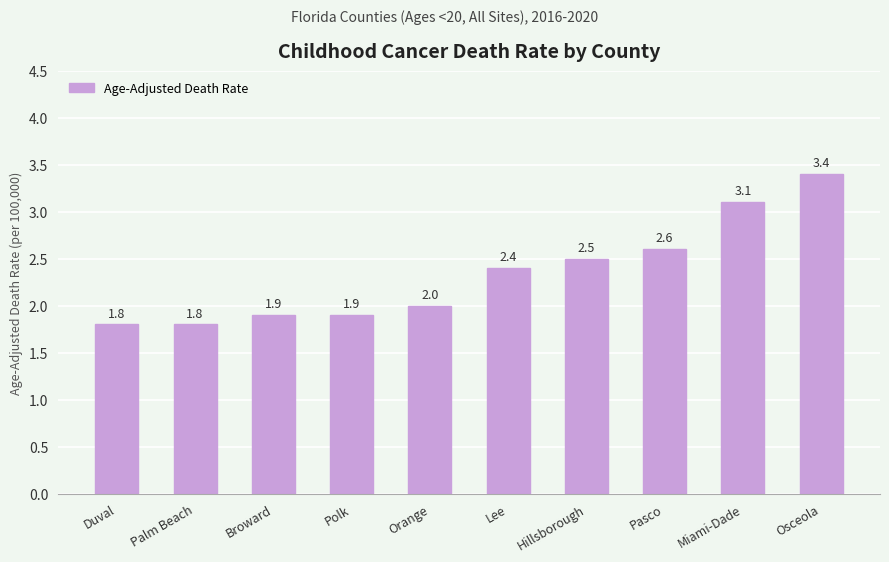

What is the value of the 4th bar from the left?

1.9